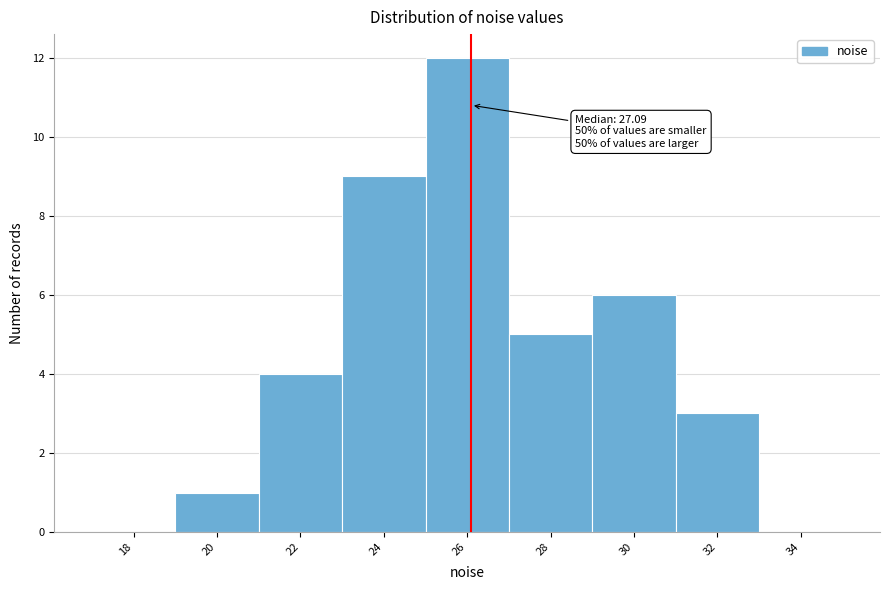

Reading right to left, list all the values displayed in this chart.

34=0	32=3	30=6	28=5	26=12	24=9	22=4	20=1	18=0